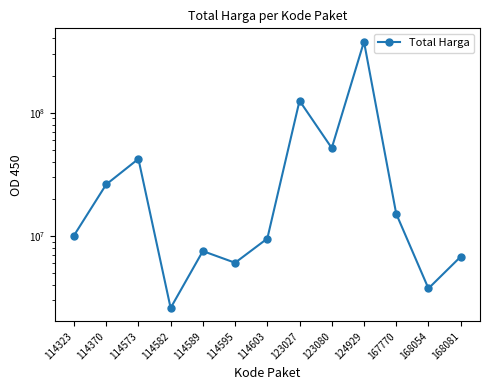

Which label corresponds to the largest value in the chart?

124929